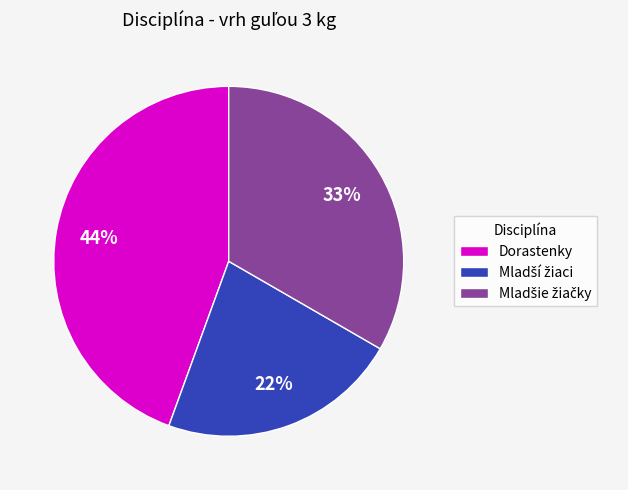

Count the number of slices in the pie.

3